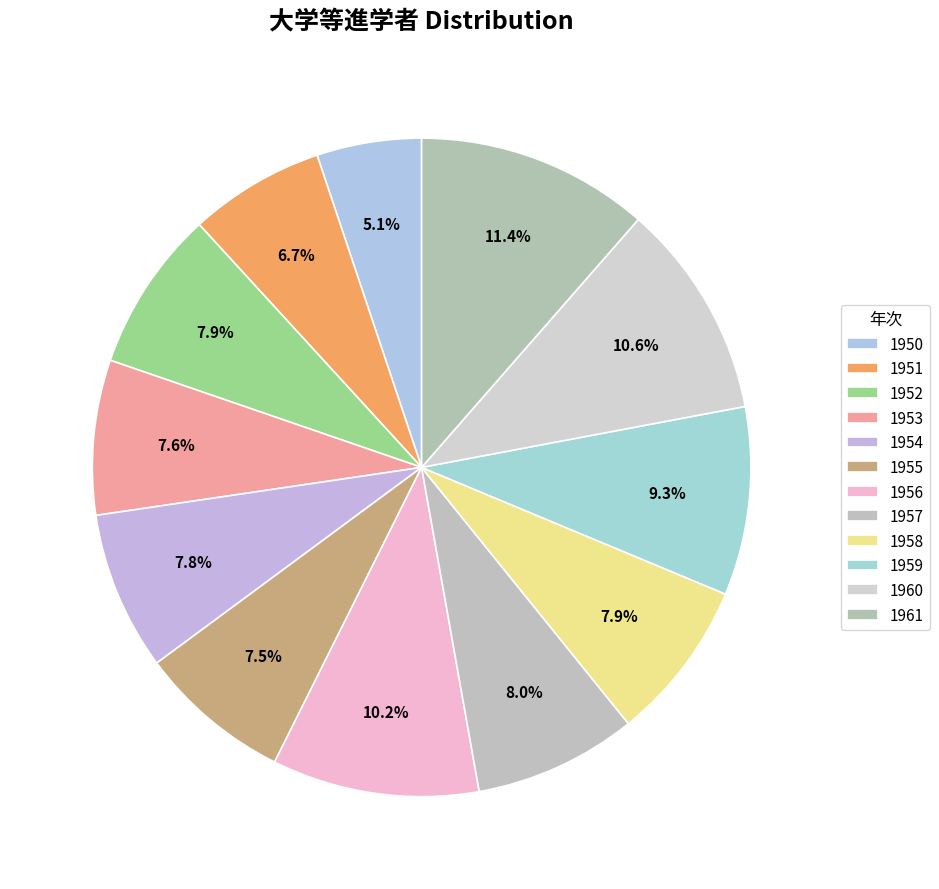

To the nearest percent, what is the difference between the 1953 and 1951 slice percentages?

1%